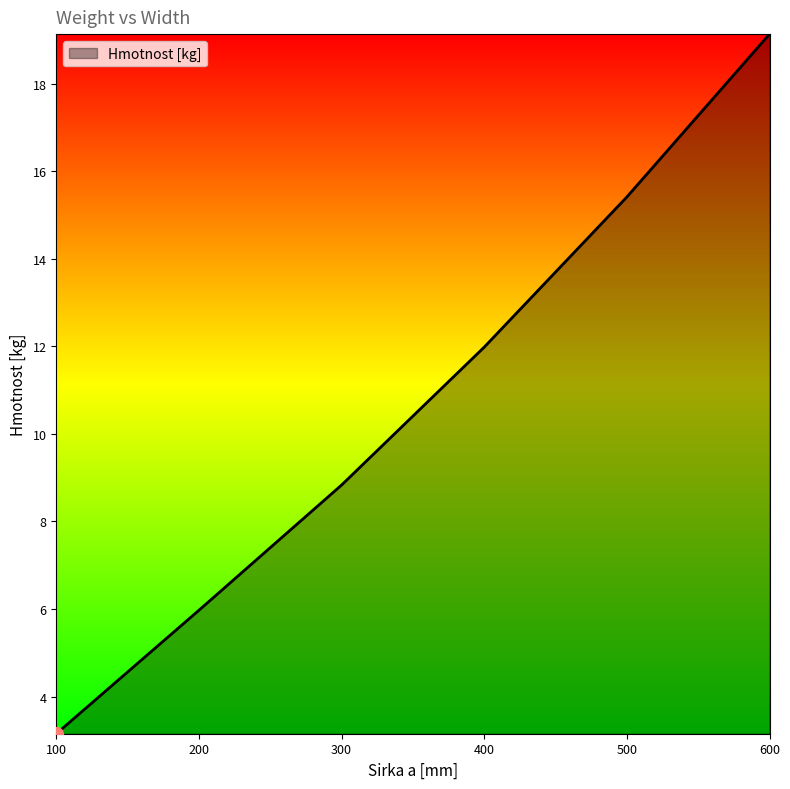

What is the average value?

10.7